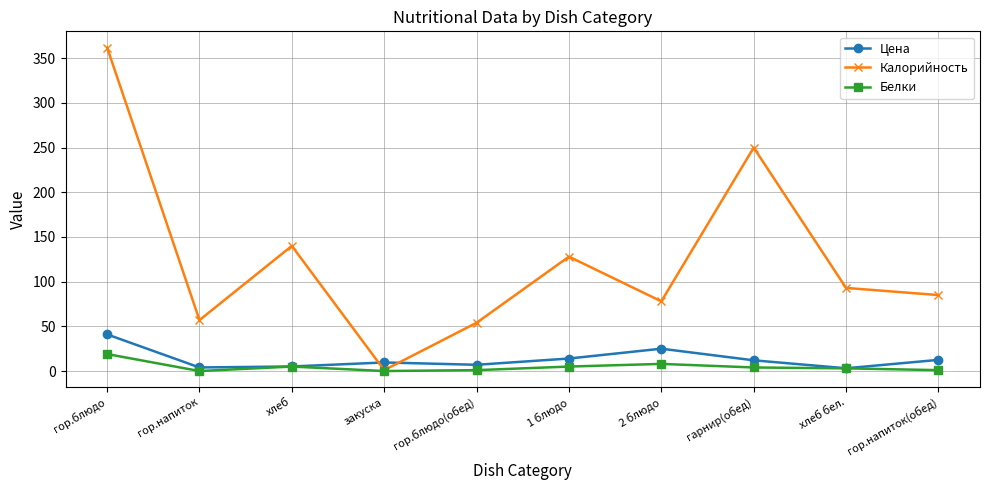

True or false: Калорийность and Цена intersect in this chart.

True